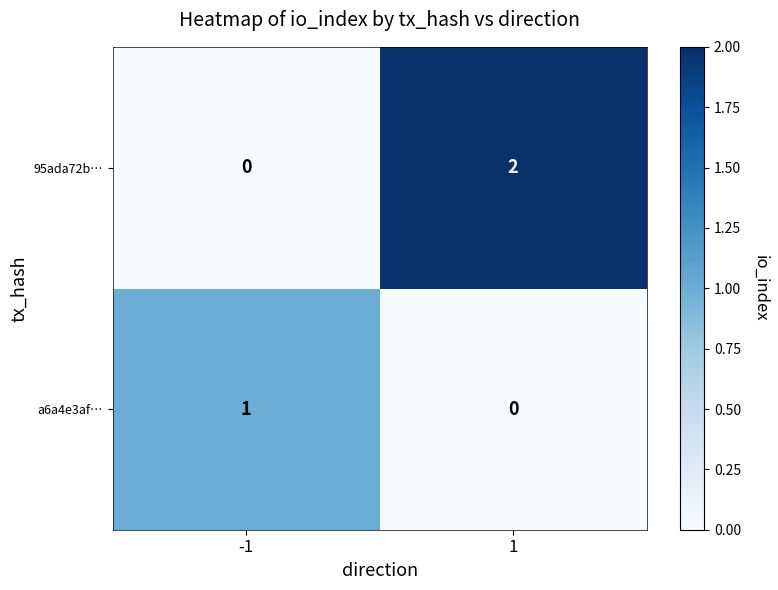

True or false: a6a4e3af… has a value of 1 at -1.

True